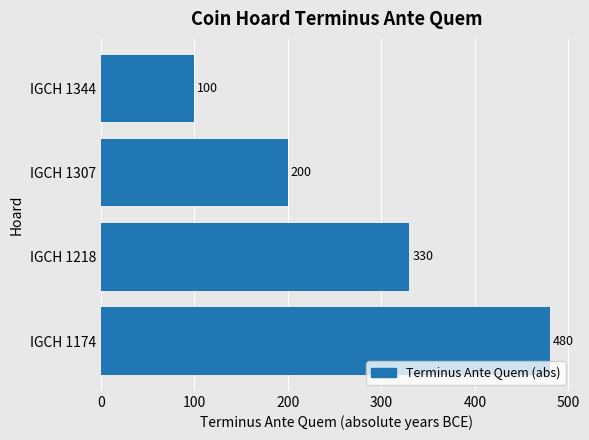

What is the sum of the values at IGCH 1344 and IGCH 1174?

580